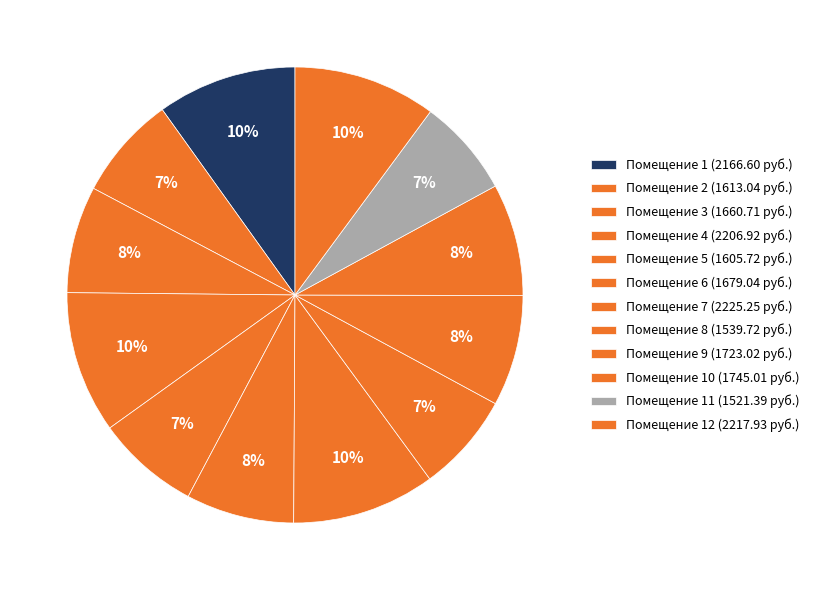

Rank the categories by value from lowest to highest.

11, 8, 5, 2, 3, 6, 9, 10, 1, 4, 12, 7